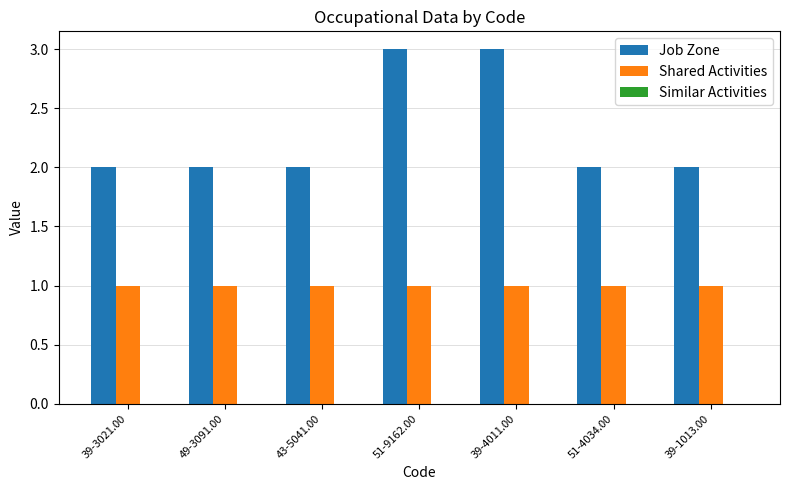

What value does the Shared Activities series have at 49-3091.00?

1